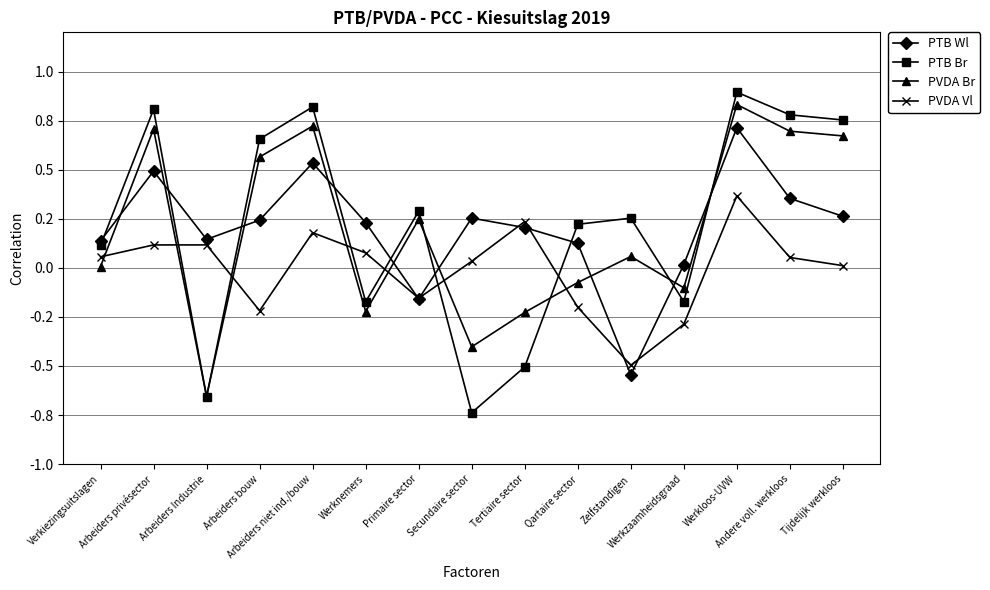

What are all the series names shown in the legend?

PTB Wl, PTB Br, PVDA Br, PVDA Vl